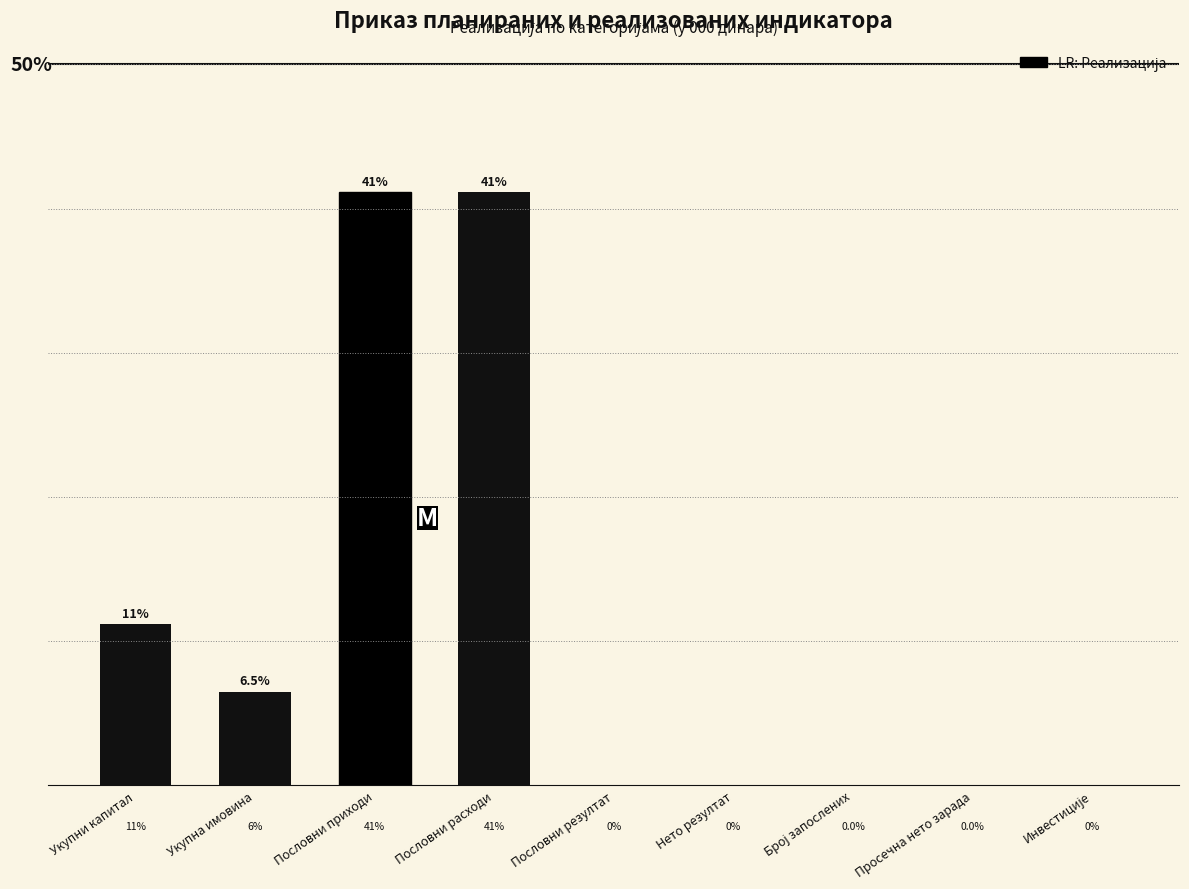

At which label is the value closest to 20?

Укупни капитал